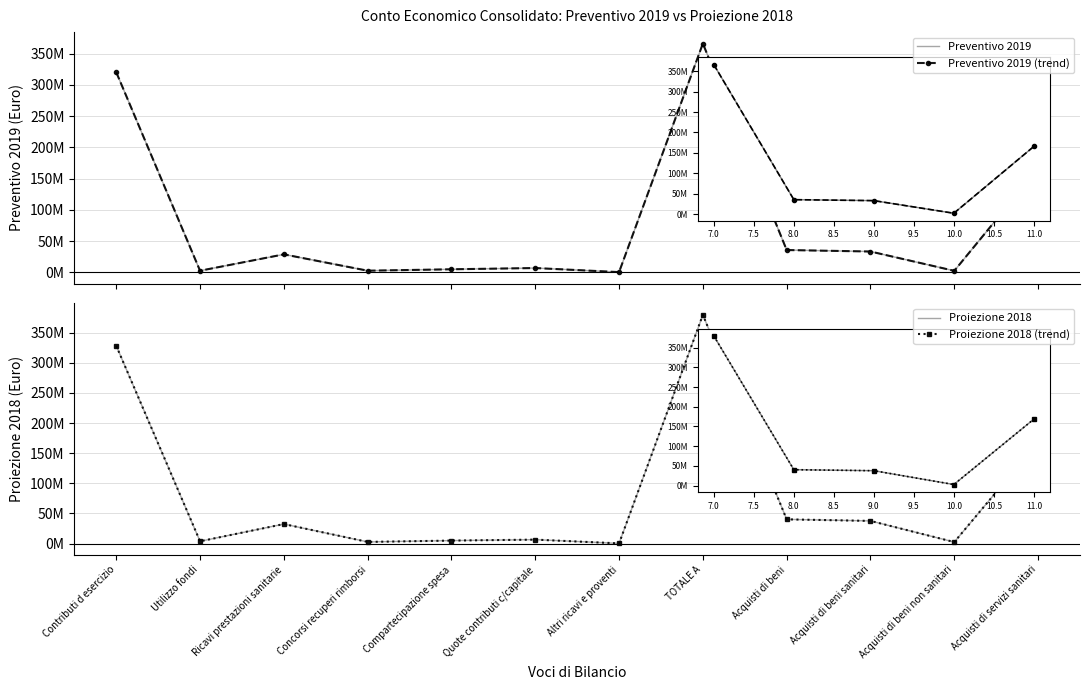

What is the sum of all Proiezione 2018 values?

1007891866